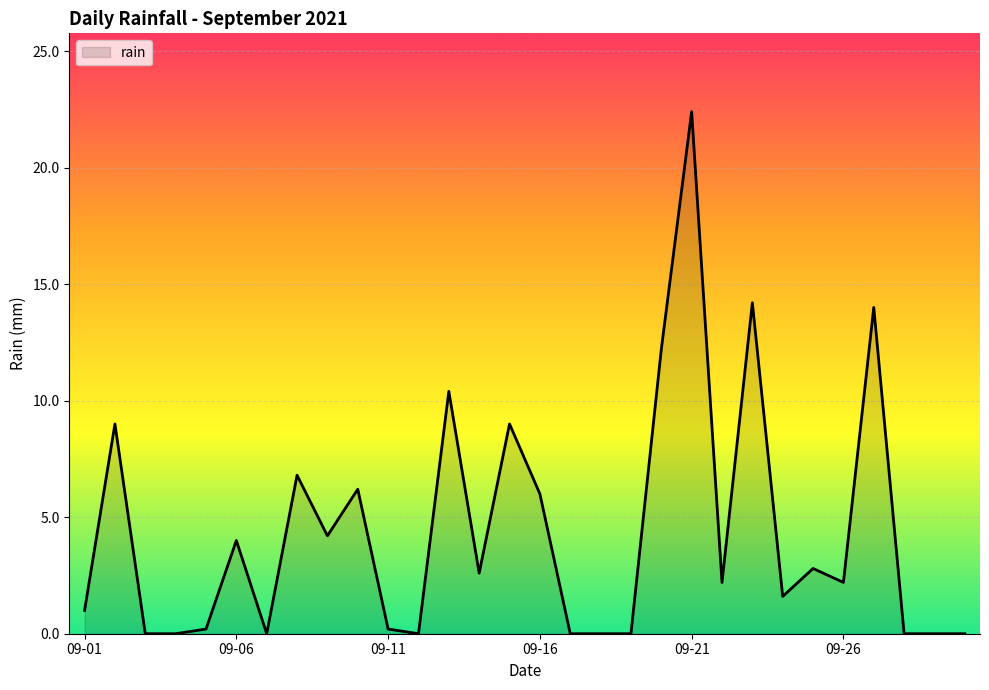

What is the maximum value shown in the chart?

22.4